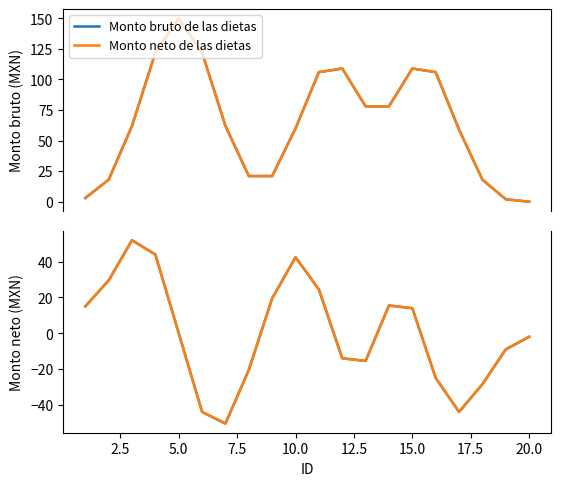

How many data points in Monto bruto de las dietas are less than 0?

10